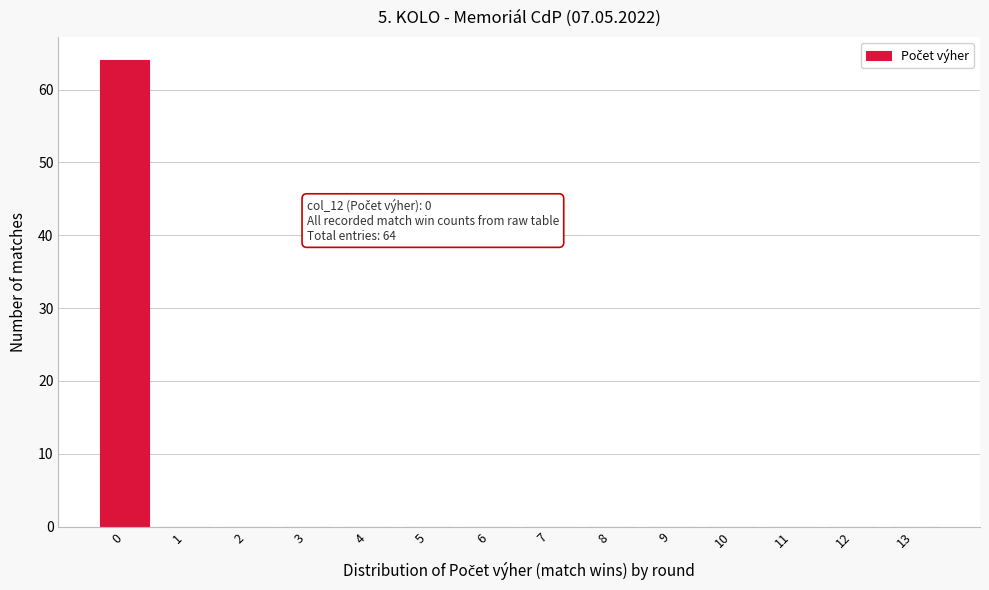

Reading right to left, transcribe all the data shown in this chart.

13=0	12=0	11=0	10=0	9=0	8=0	7=0	6=0	5=0	4=0	3=0	2=0	1=0	0=64